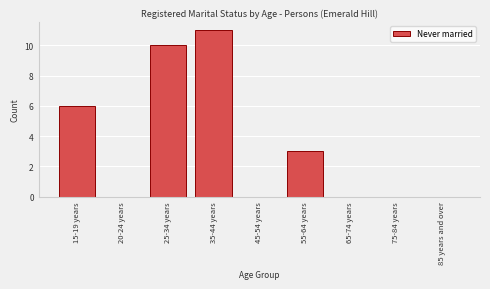

Reading left to right, what are all the values shown in this chart?

15-19 years=6	20-24 years=0	25-34 years=10	35-44 years=11	45-54 years=0	55-64 years=3	65-74 years=0	75-84 years=0	85 years and over=0